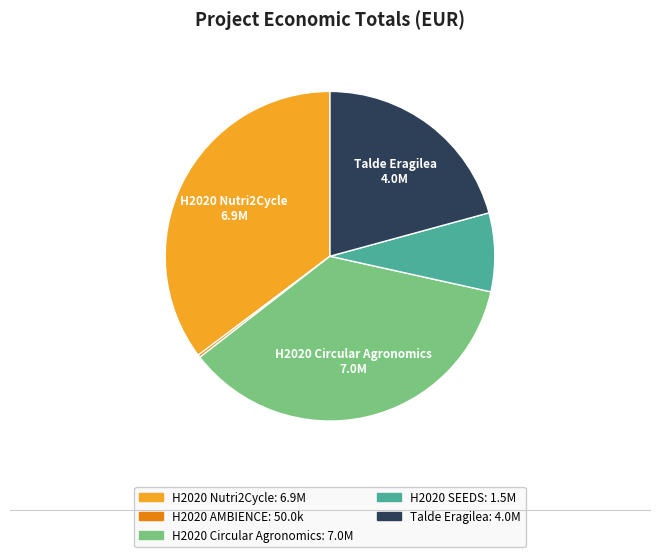

Is the sum of H2020 Circular Agronomics and H2020 SEEDS greater than half?

No